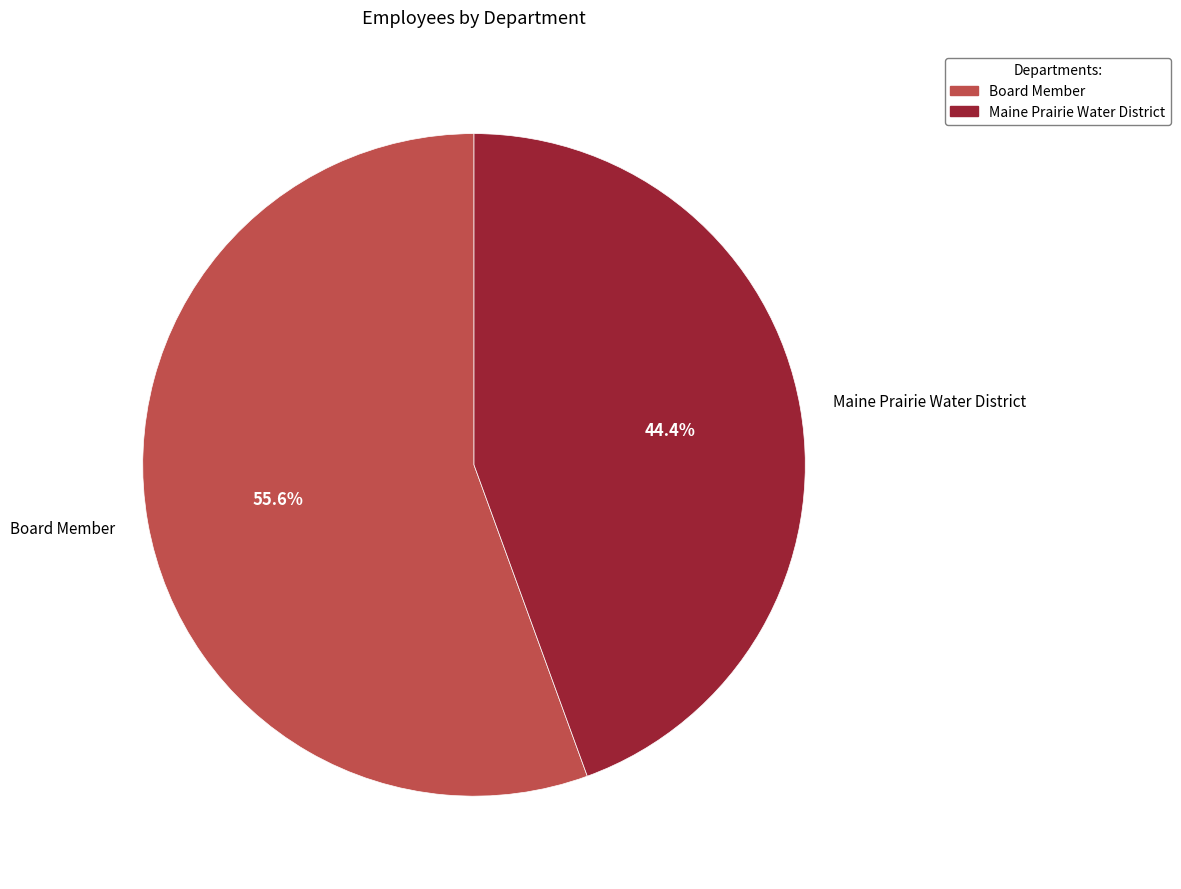

Rank the categories by value from highest to lowest.

Board Member, Maine Prairie Water District